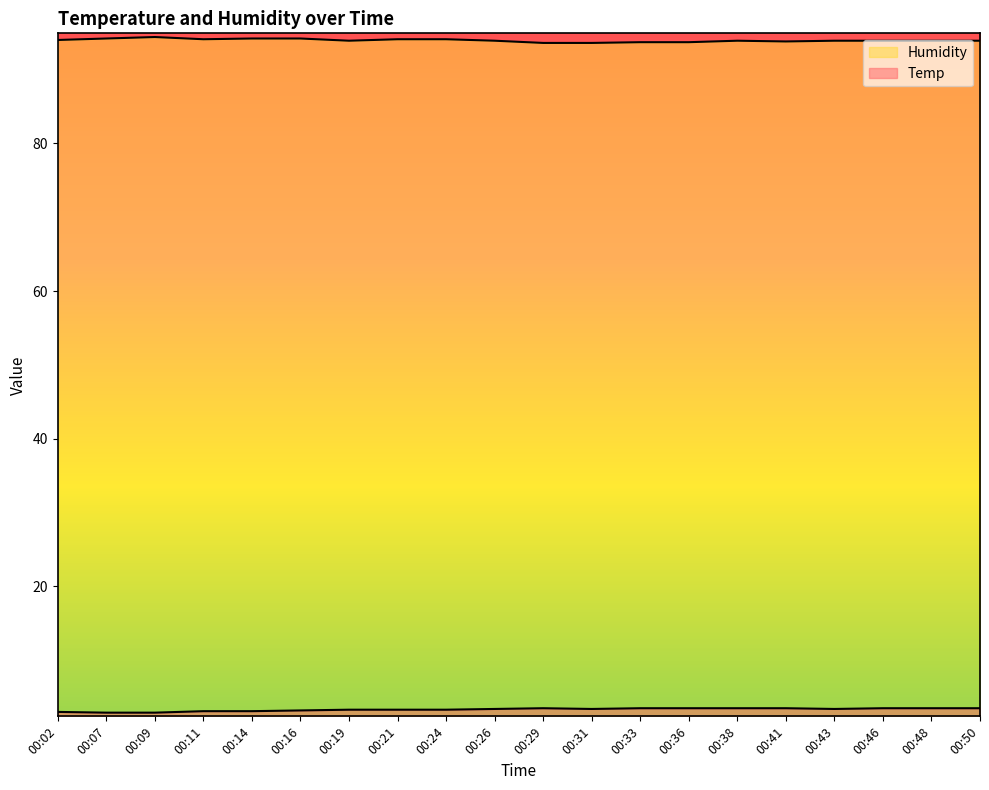

Where is Temp nearest to the value 3?

00:02